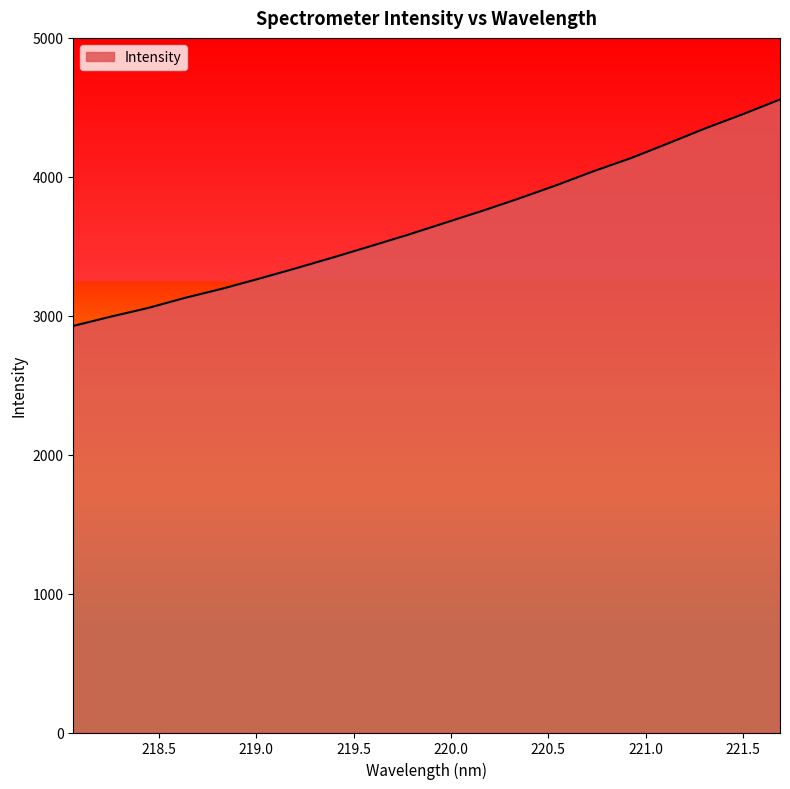

What is the minimum value shown in the chart?

2926.7